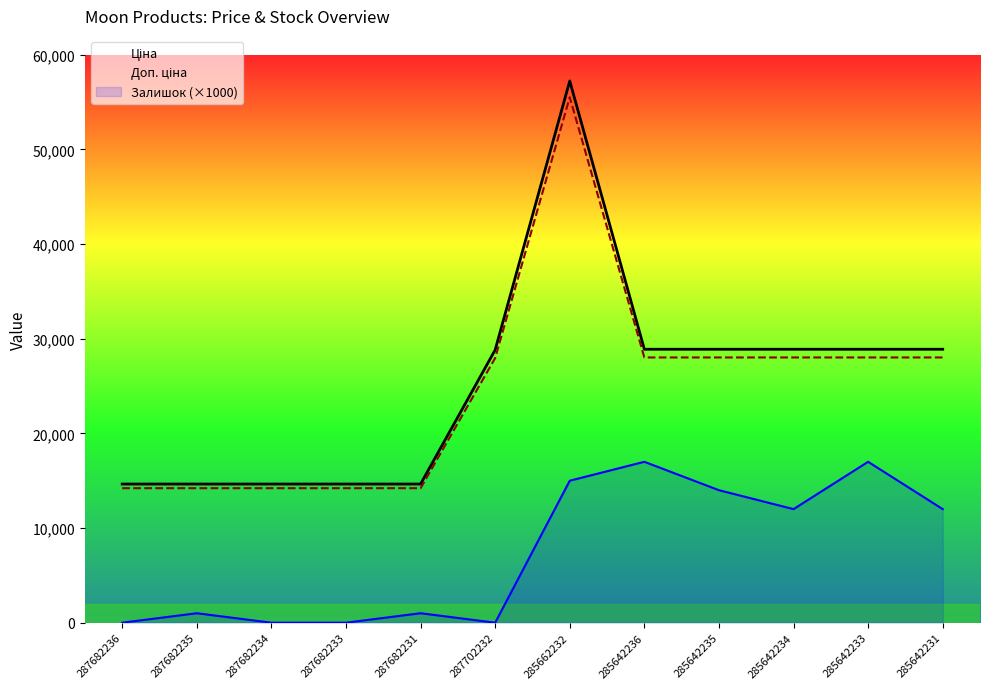

What is the greatest value displayed?

57235.5